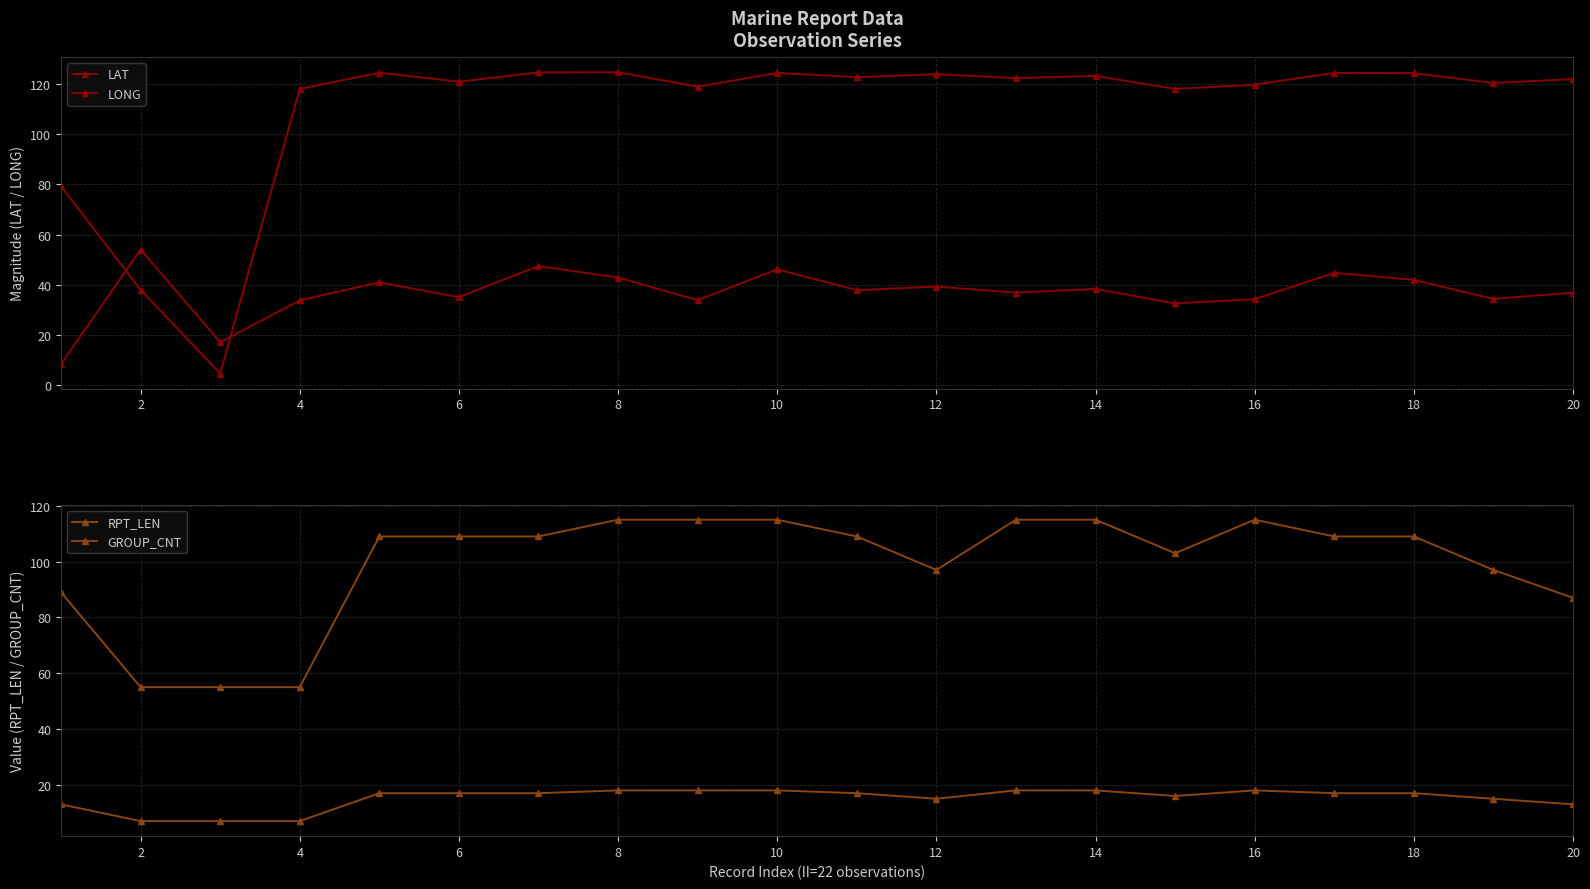

How many lines are shown in the chart?

4